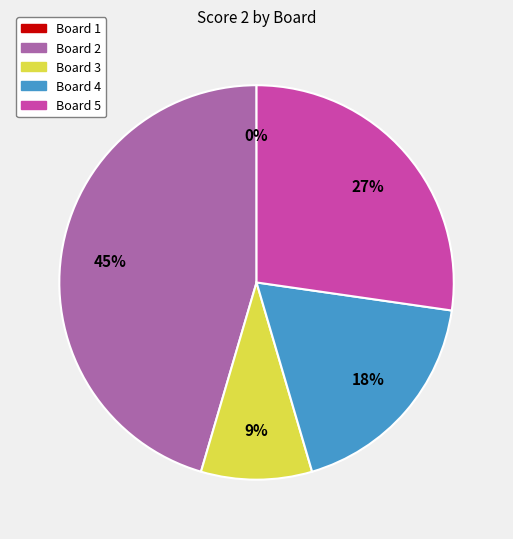

What percentage do Board 1 and Board 3 together represent?

9.1%